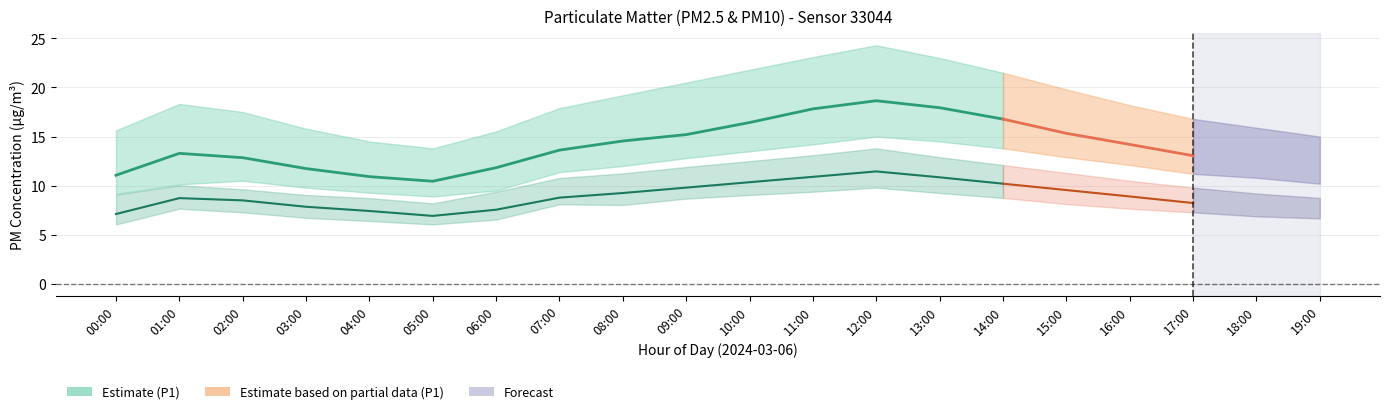

The value of P2_upper at 06:00 is 15.0. True or false?

False